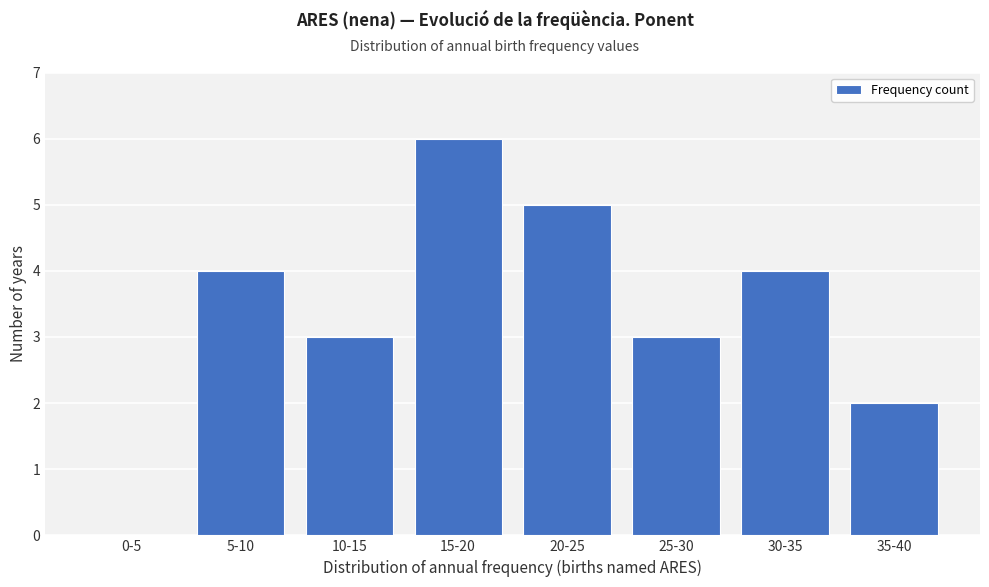

Reading left to right, list all the values displayed in this chart.

0-5=0	5-10=4	10-15=3	15-20=6	20-25=5	25-30=3	30-35=4	35-40=2